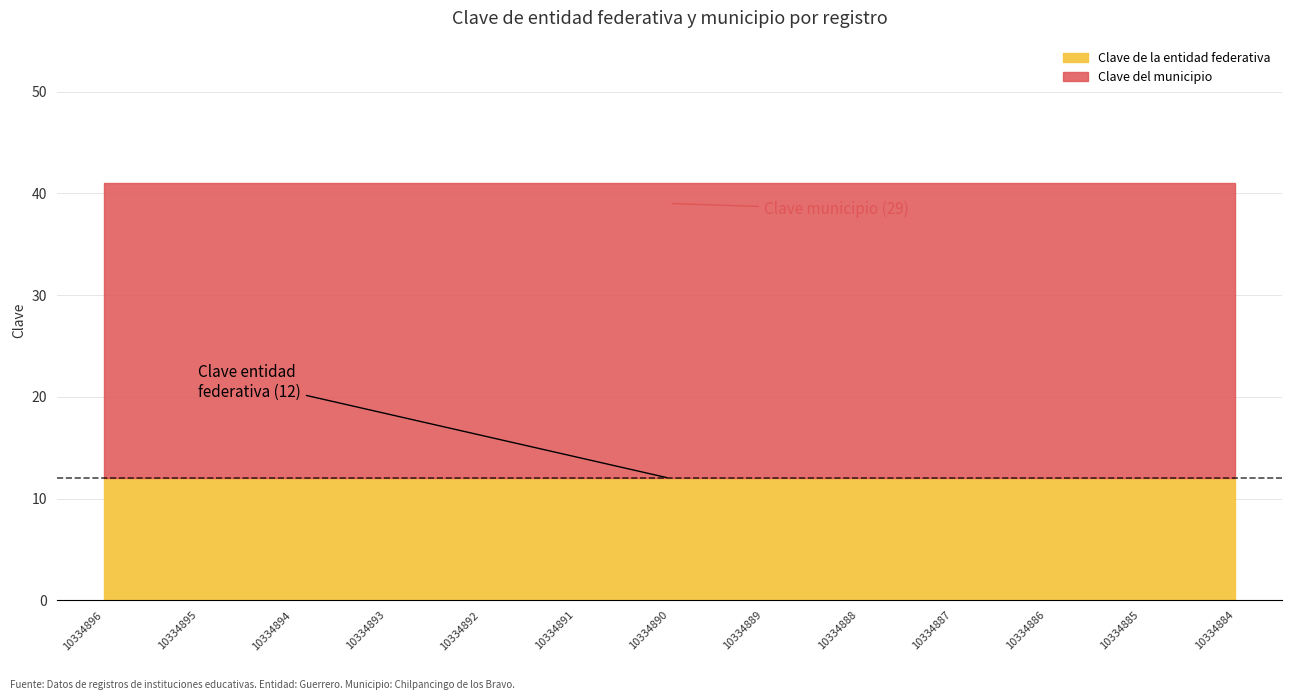

How many series are shown in this chart?

2